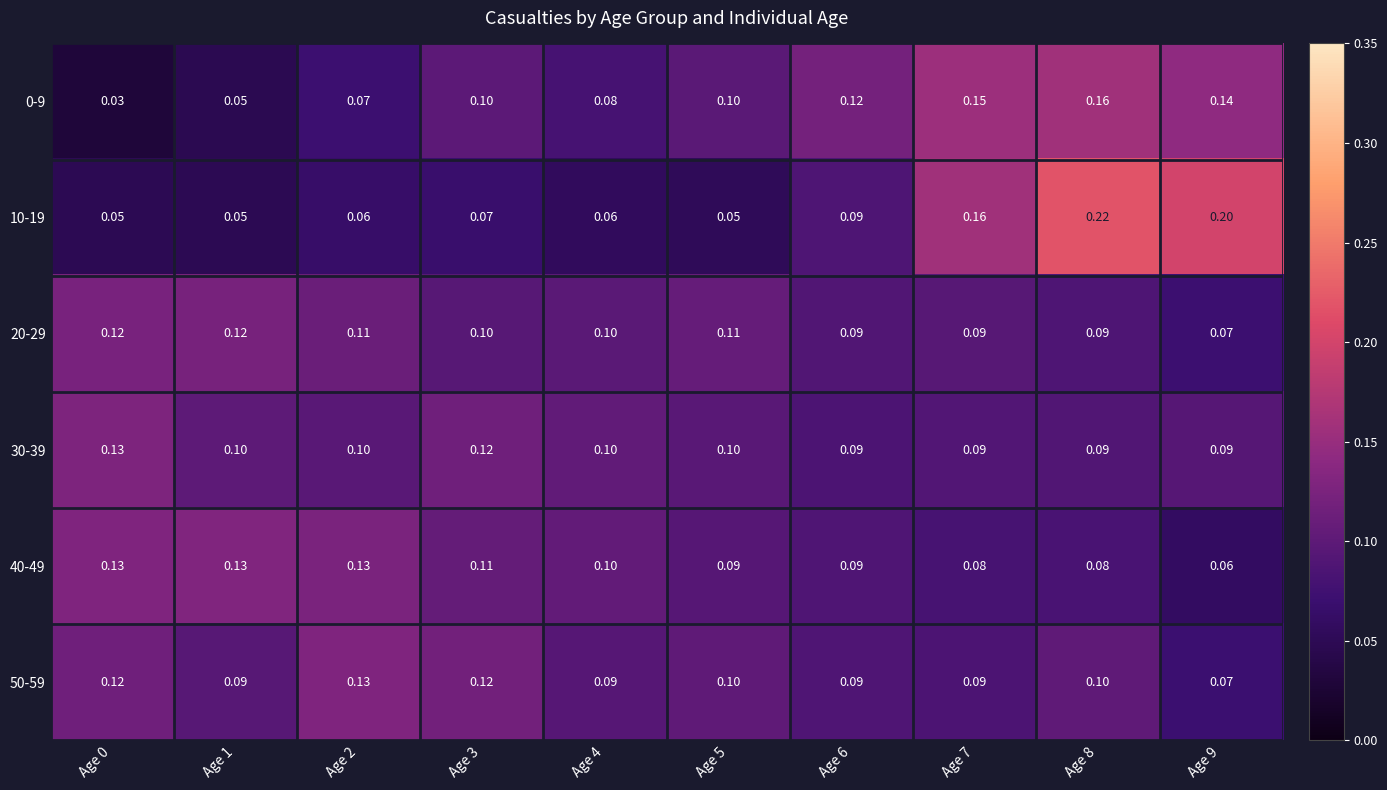

At how many categories does at least one series exceed 0?

10